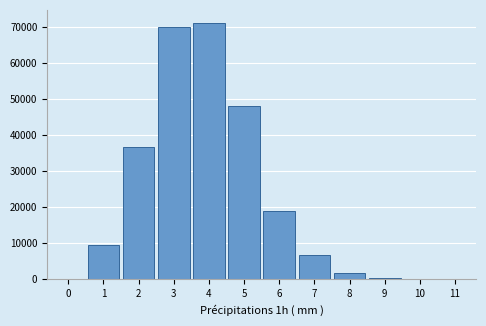

What is the sum of all values?

263323